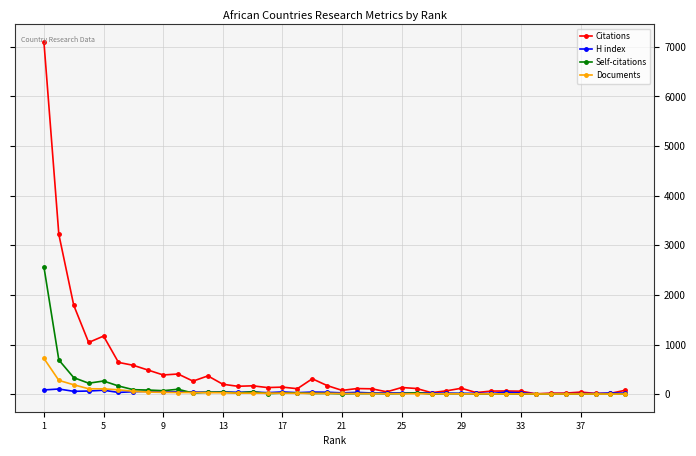

What is the minimum value shown in the chart?

1